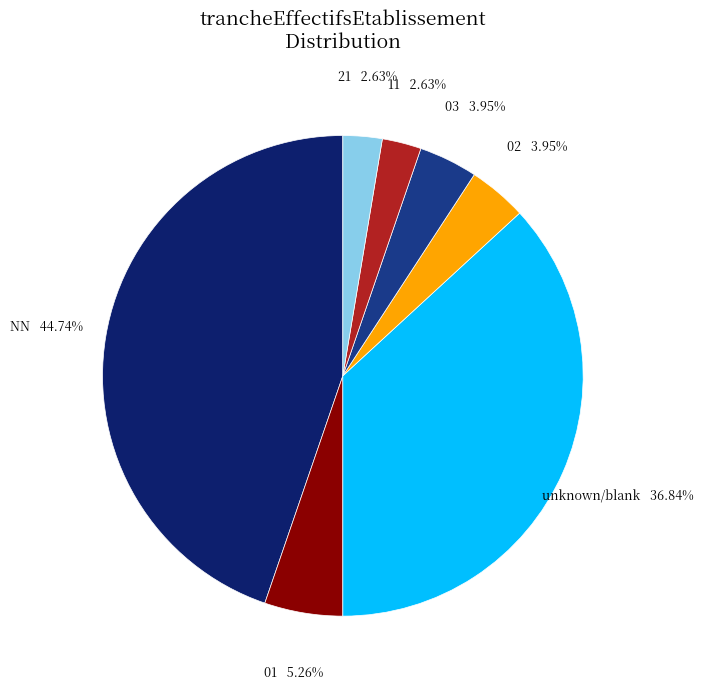

How many slices are in this pie chart?

7